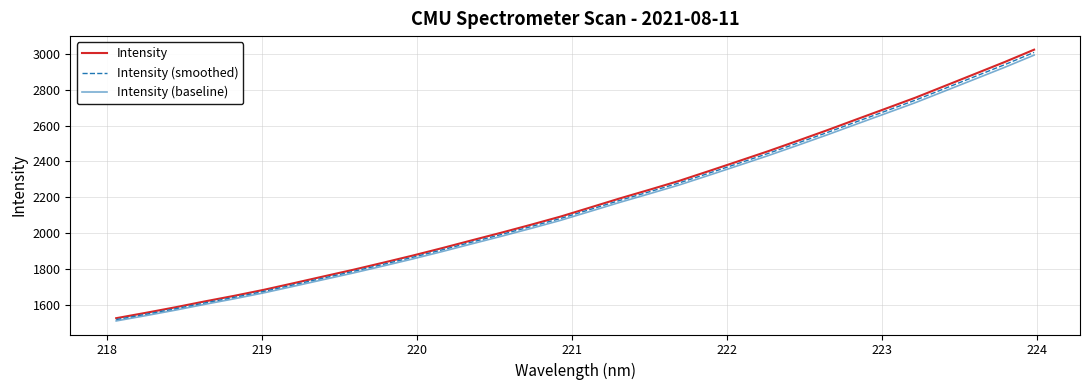

True or false: Intensity (smoothed) has more than 0 interior local peaks.

False